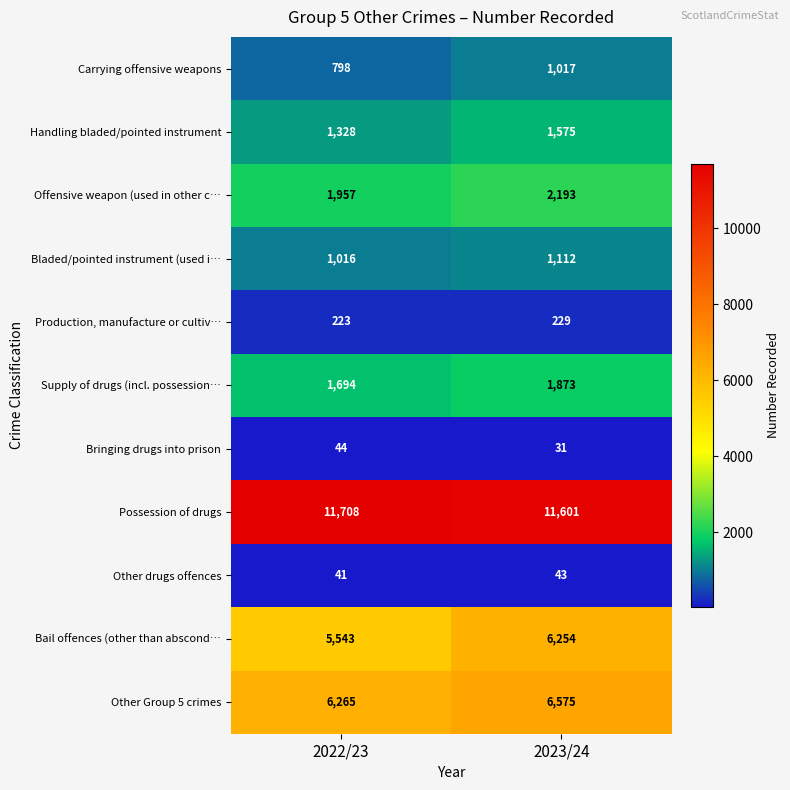

Which series has the largest total across all categories?

Possession of drugs